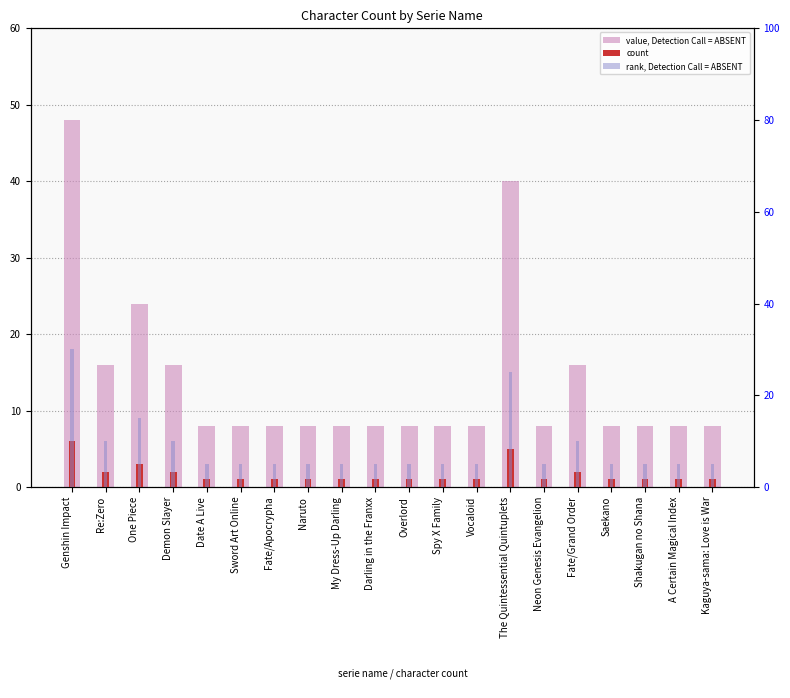

What is the label of the 1st bar from the right?

Kaguya-sama: Love is War